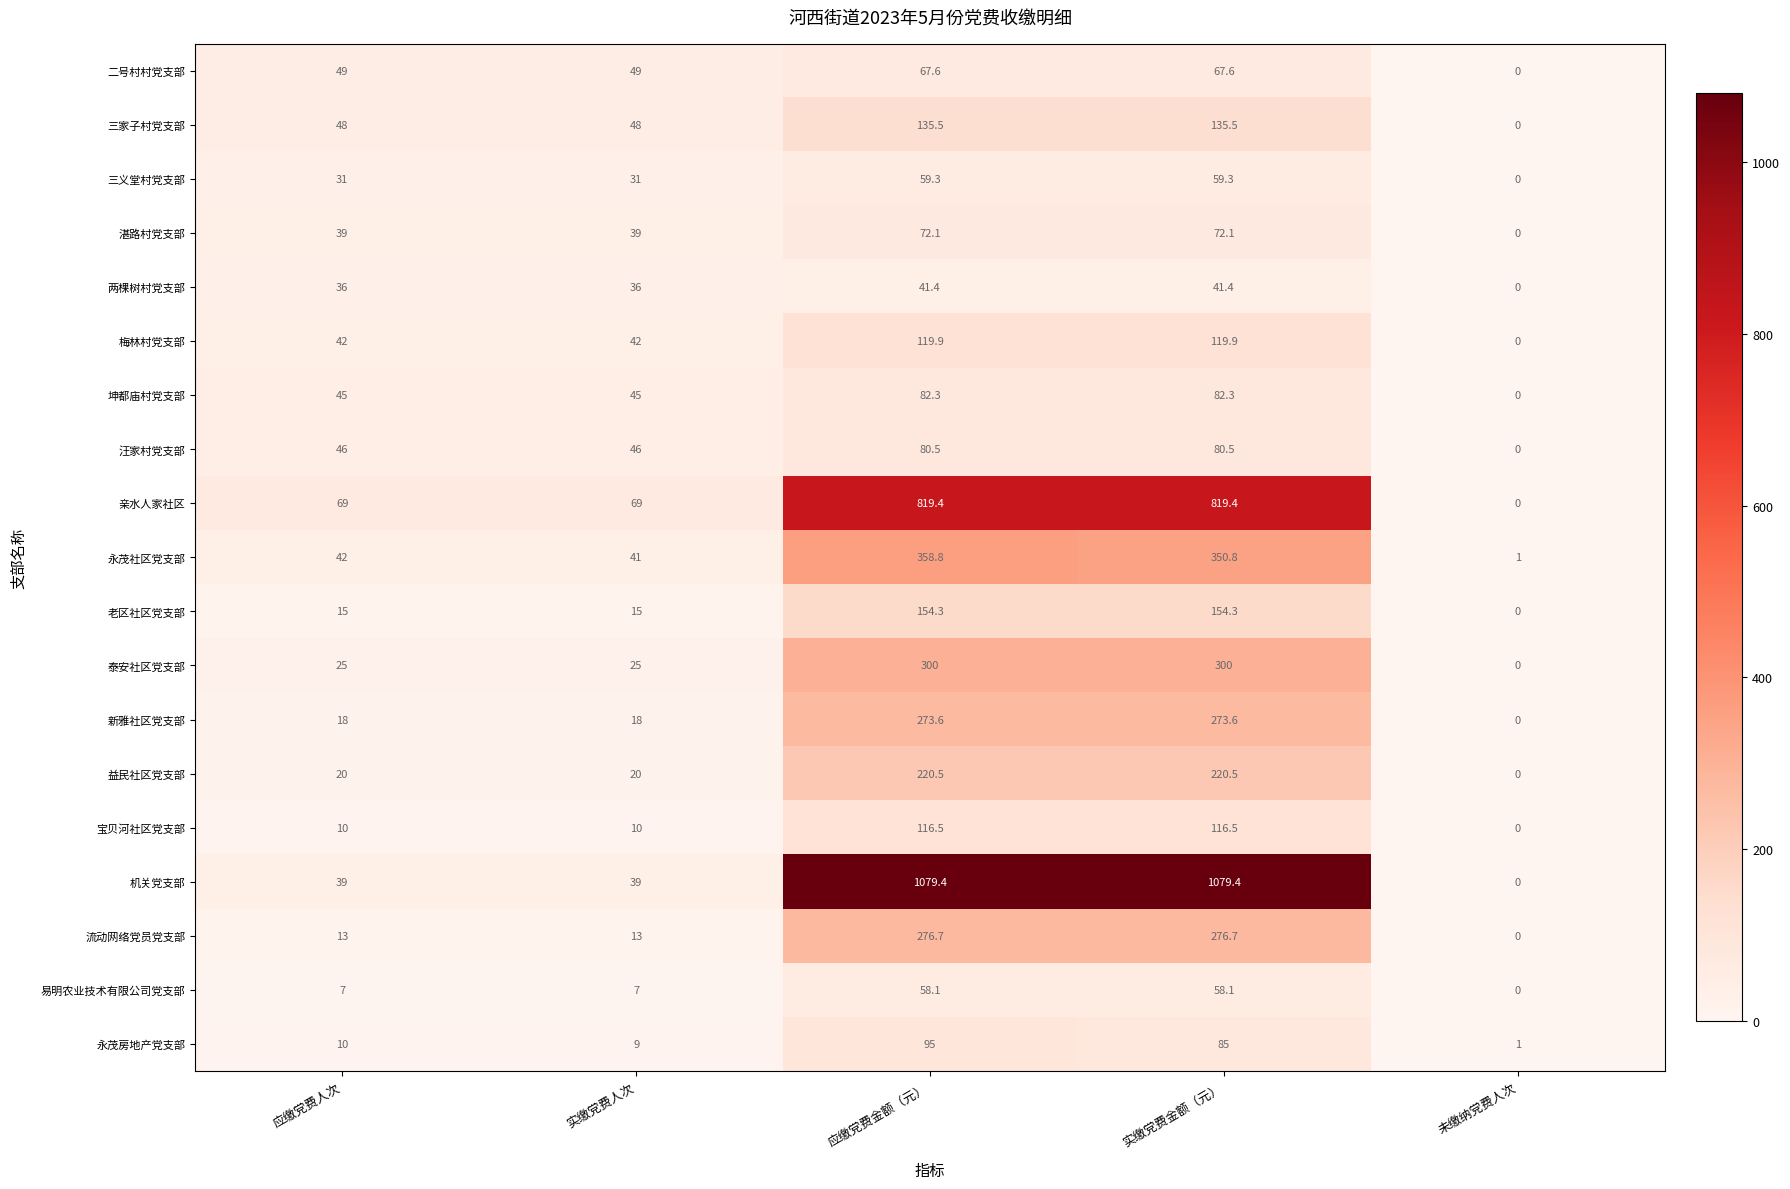

Rank the series by their maximum value, from lowest to highest.

两棵树村党支部, 易明农业技术有限公司党支部, 三义堂村党支部, 二号村村党支部, 湛路村党支部, 汪家村党支部, 坤都庙村党支部, 永茂房地产党支部, 宝贝河社区党支部, 梅林村党支部, 三家子村党支部, 老区社区党支部, 益民社区党支部, 新雅社区党支部, 流动网络党员党支部, 泰安社区党支部, 永茂社区党支部, 亲水人家社区, 机关党支部